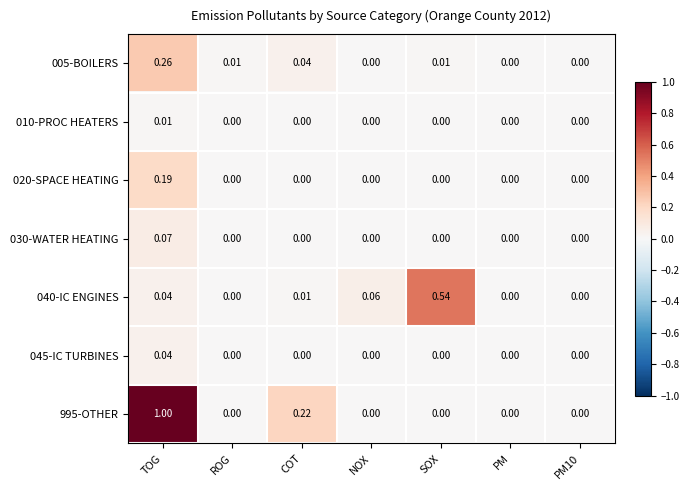

Which category has the highest value across all series?

TOG